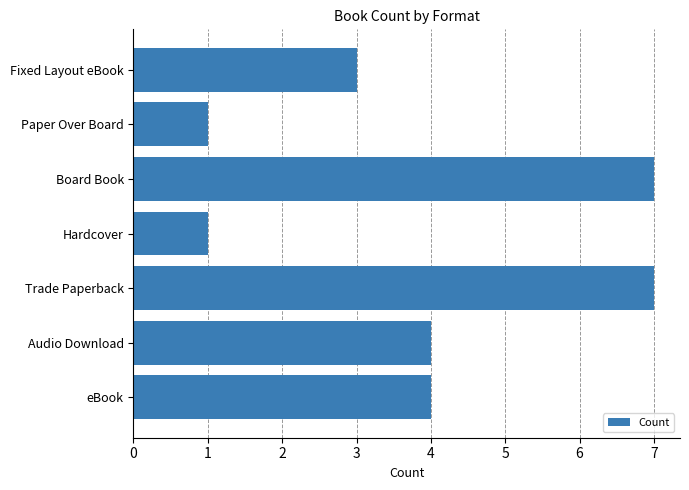

What is the ratio of the value at Board Book to the value at Hardcover?

7.0